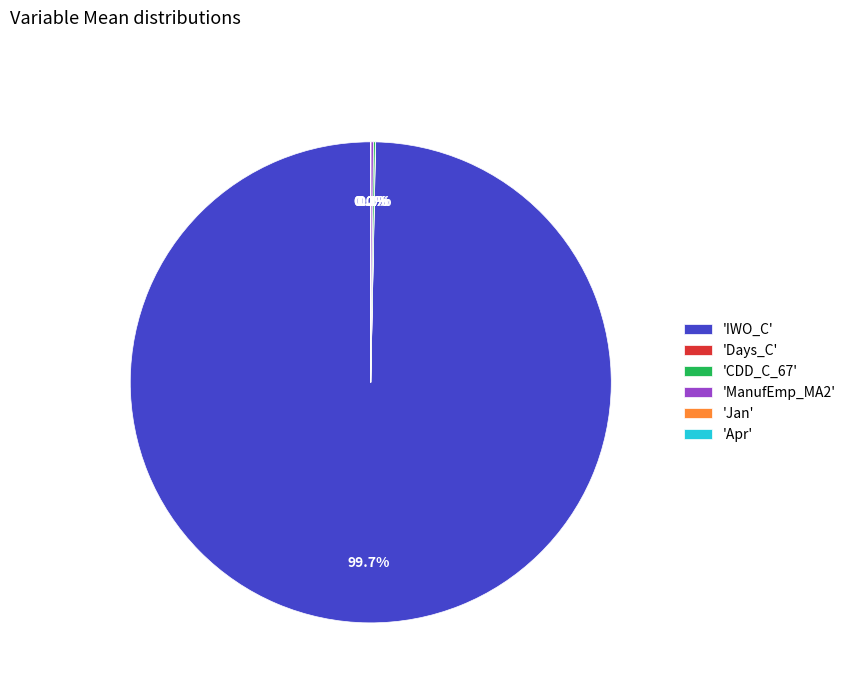

Is there any slice that represents more than half of the pie?

Yes